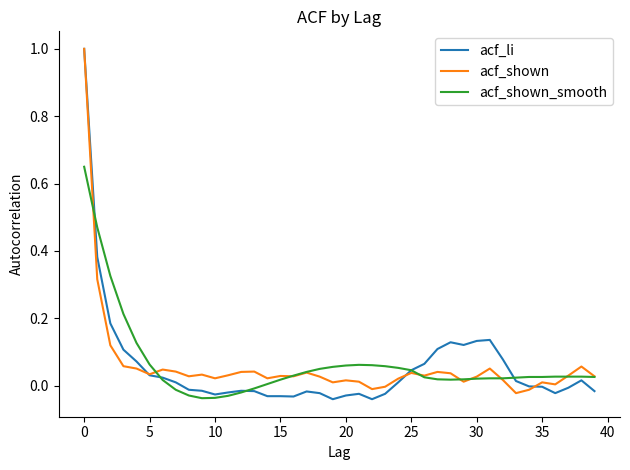

Does the chart display data point markers on the line(s)?

No